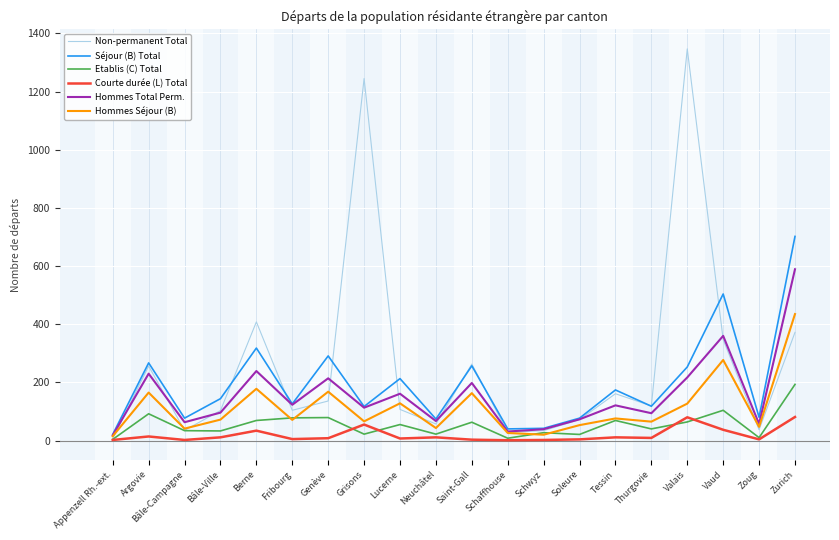

What is the spread (max minus min) of values at Argovie?

253